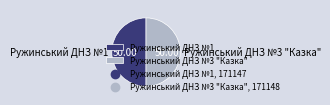

Combined, do Ружинський ДНЗ №3 "Казка" and Ружинський ДНЗ №1 account for over 50%?

Yes